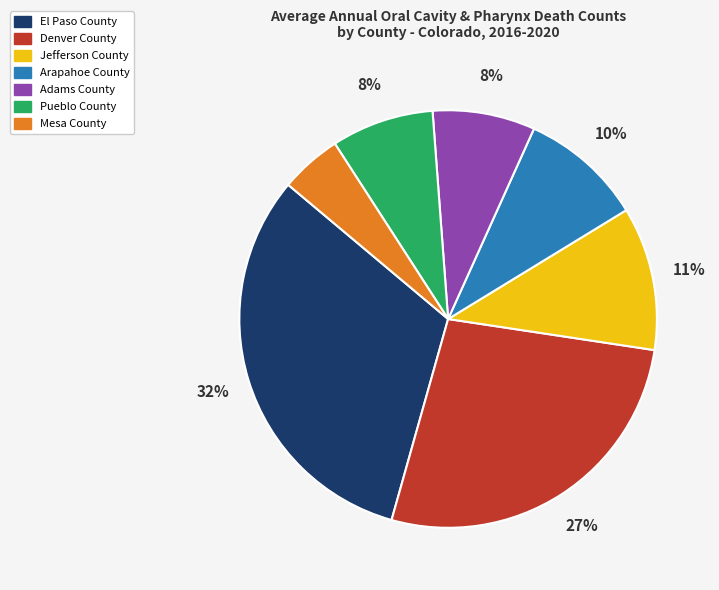

Do Adams County and Jefferson County together represent more than half of the pie?

No